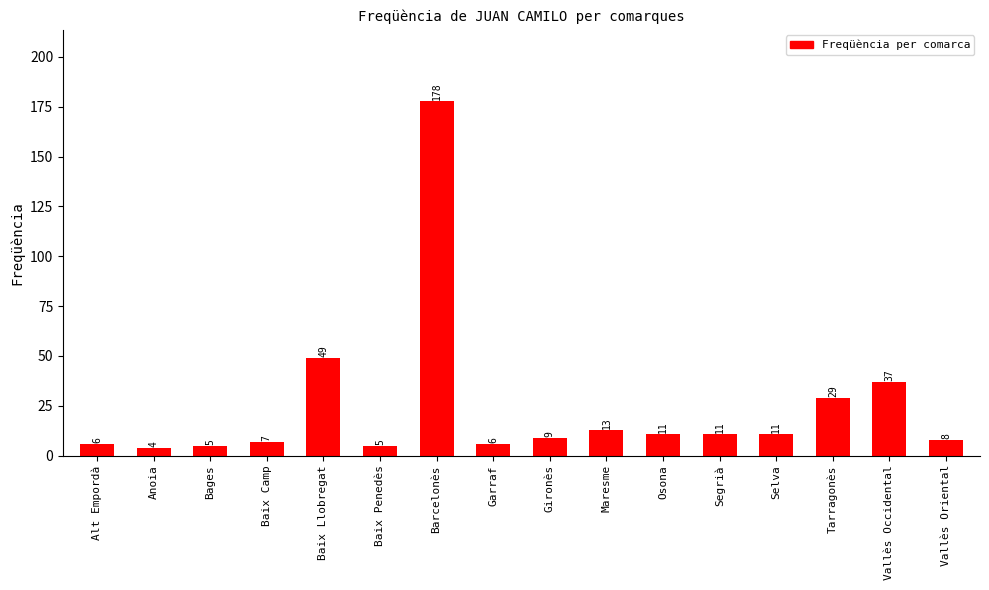

Does the chart contain any negative values?

No